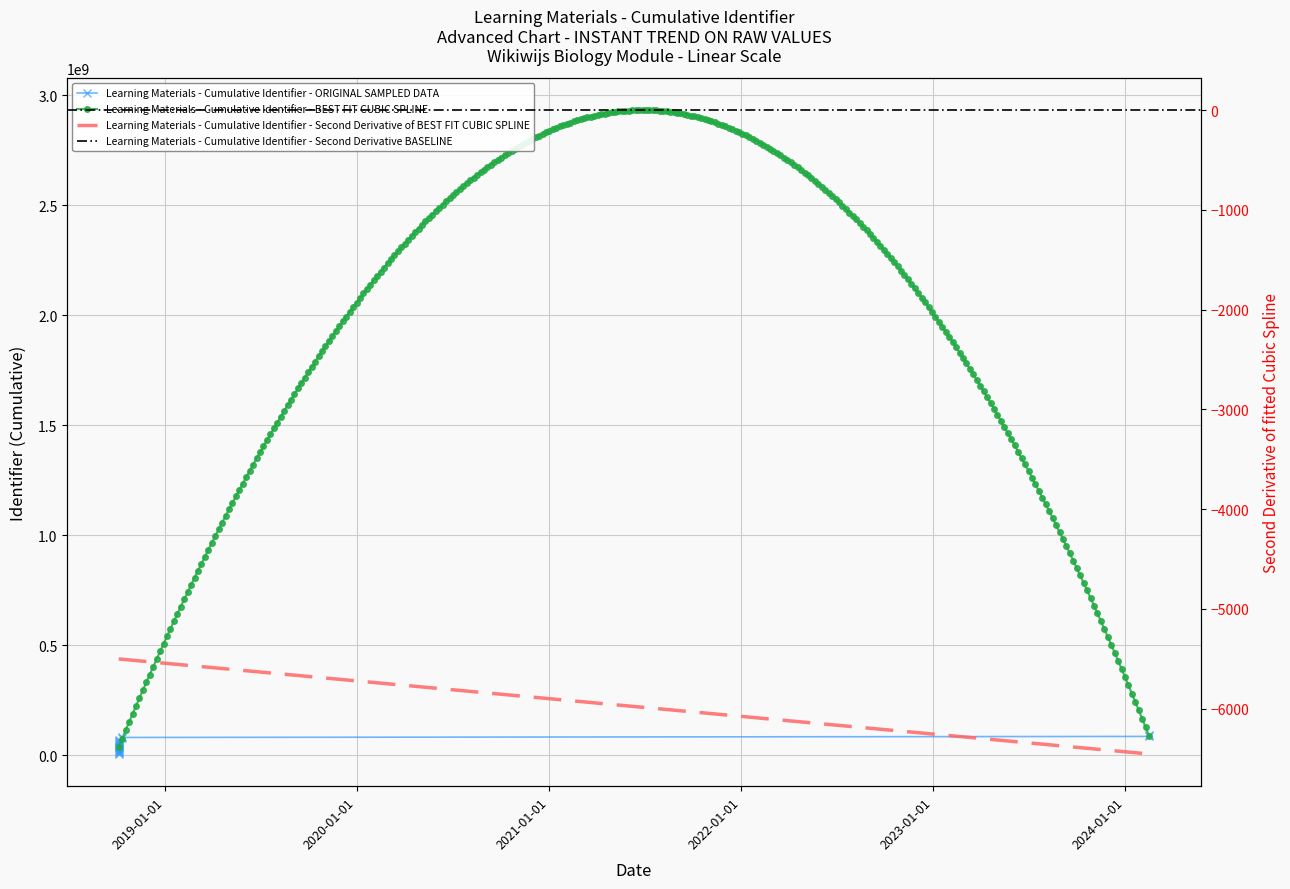

What is the smallest value displayed?

4700992